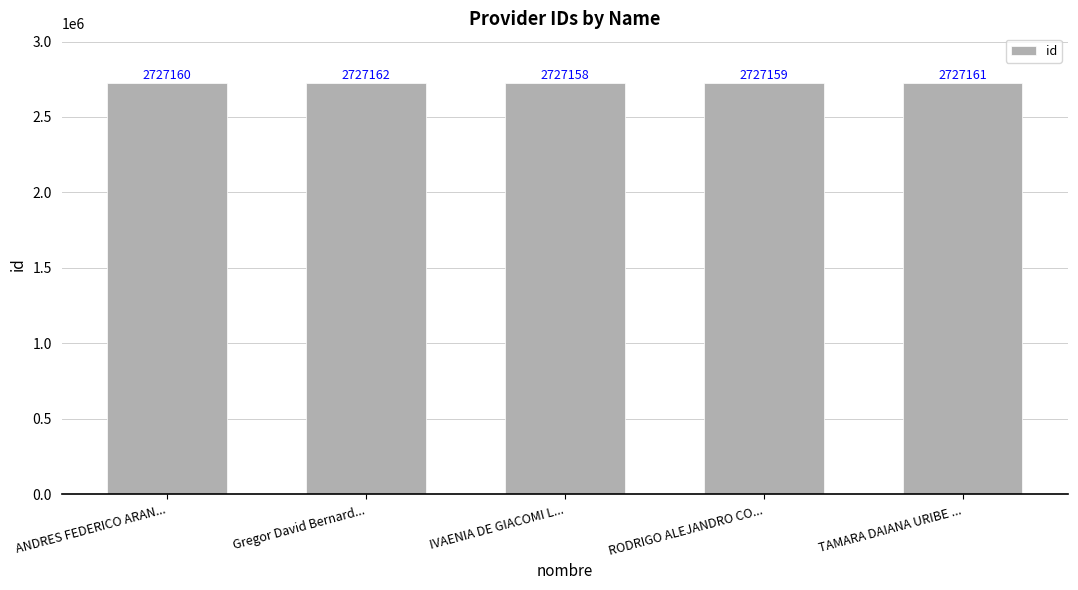

How many data points does each series have?

5